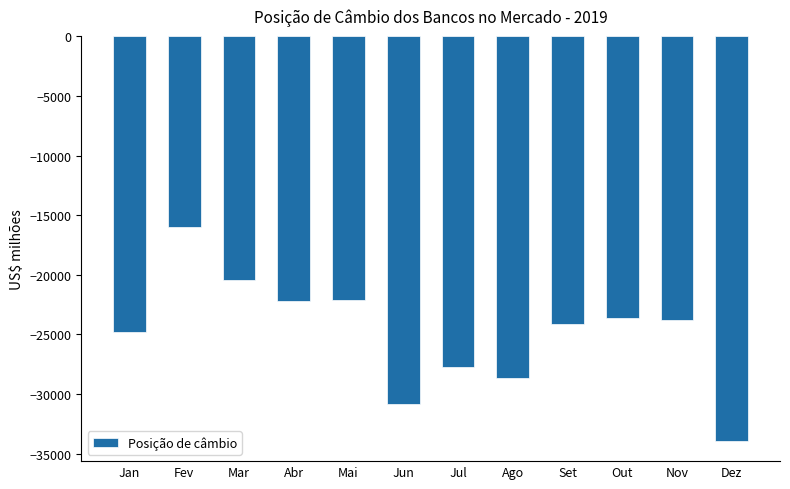

Read the value at Dez.

-33930.6